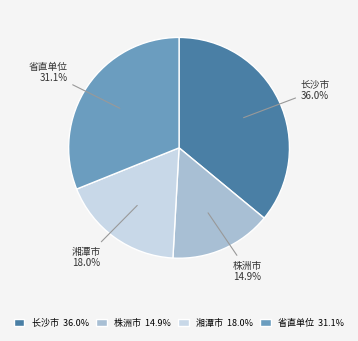

To the nearest percent, what percentage of the pie is 省直单位?

31%